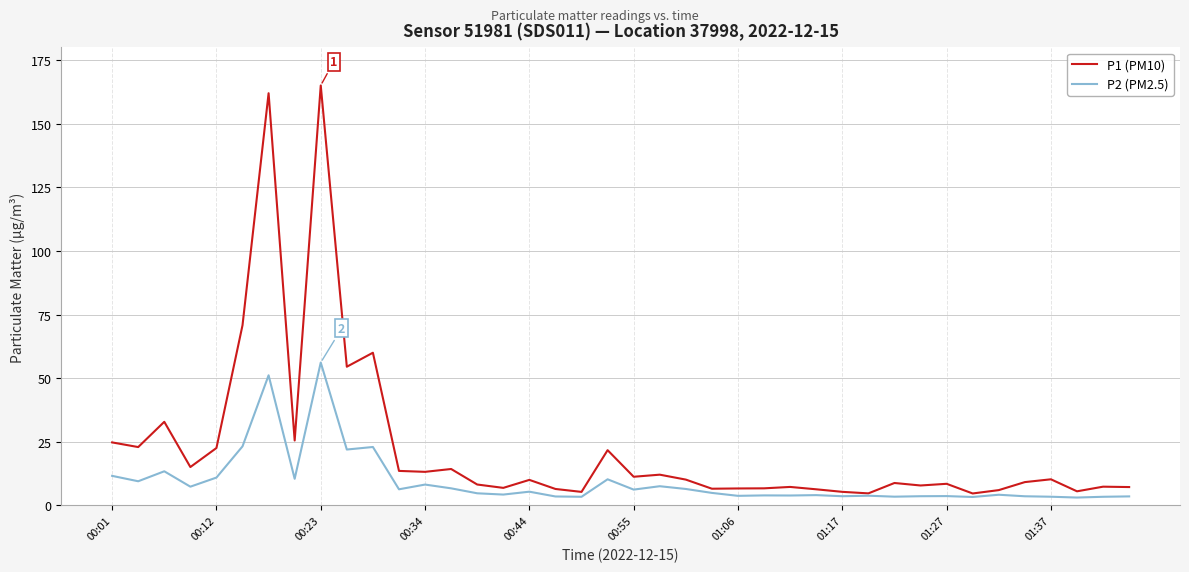

How many lines are shown in the chart?

2